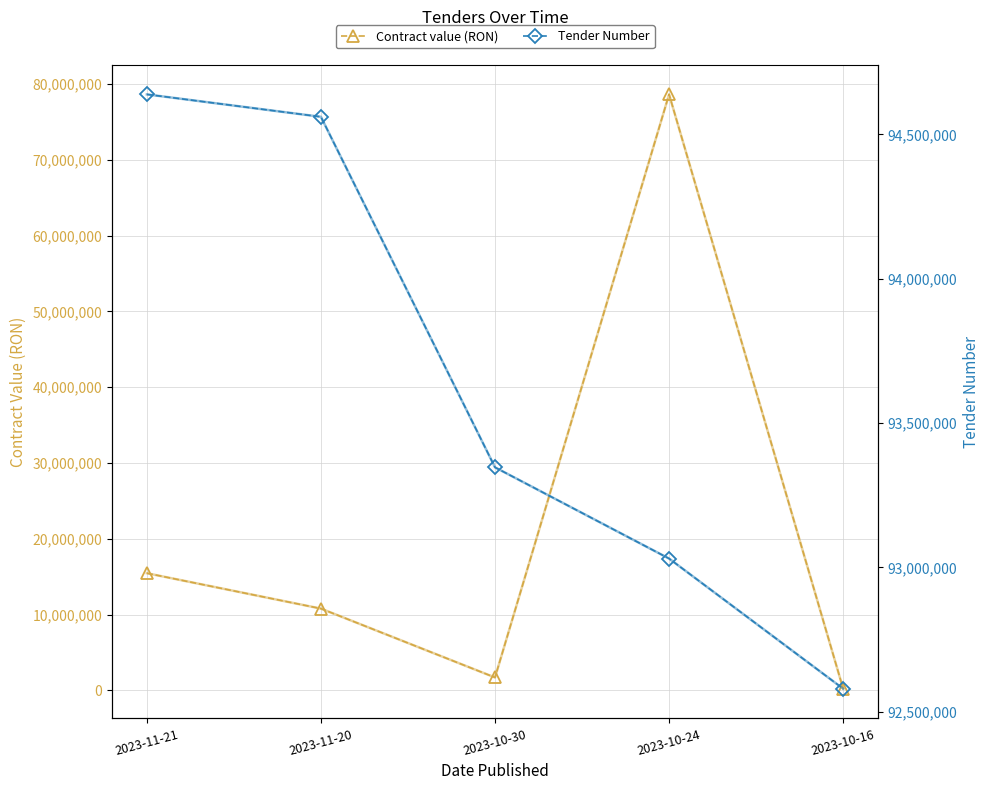

Between 2023-11-21 and 2023-10-30, which series saw the biggest shift?

Contract value (RON)